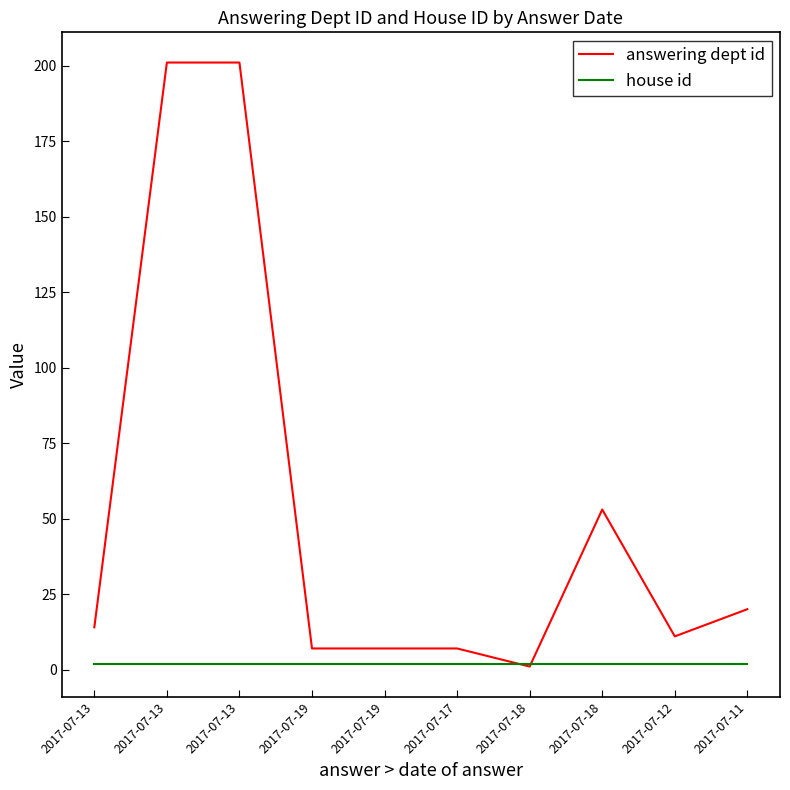

What are all the series names shown in the legend?

answering dept id, house id